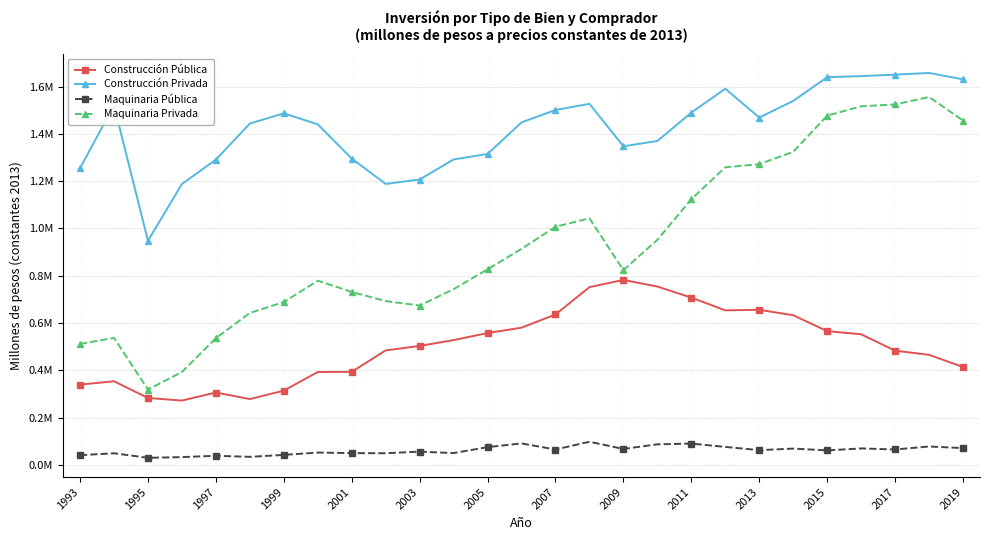

True or false: Maquinaria Pública has more than 1 interior local peaks.

True